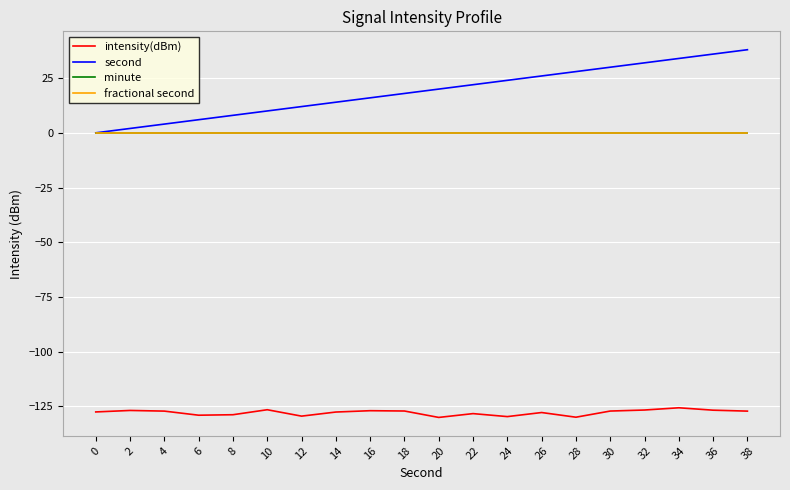

Does the chart display data point markers on the line(s)?

No